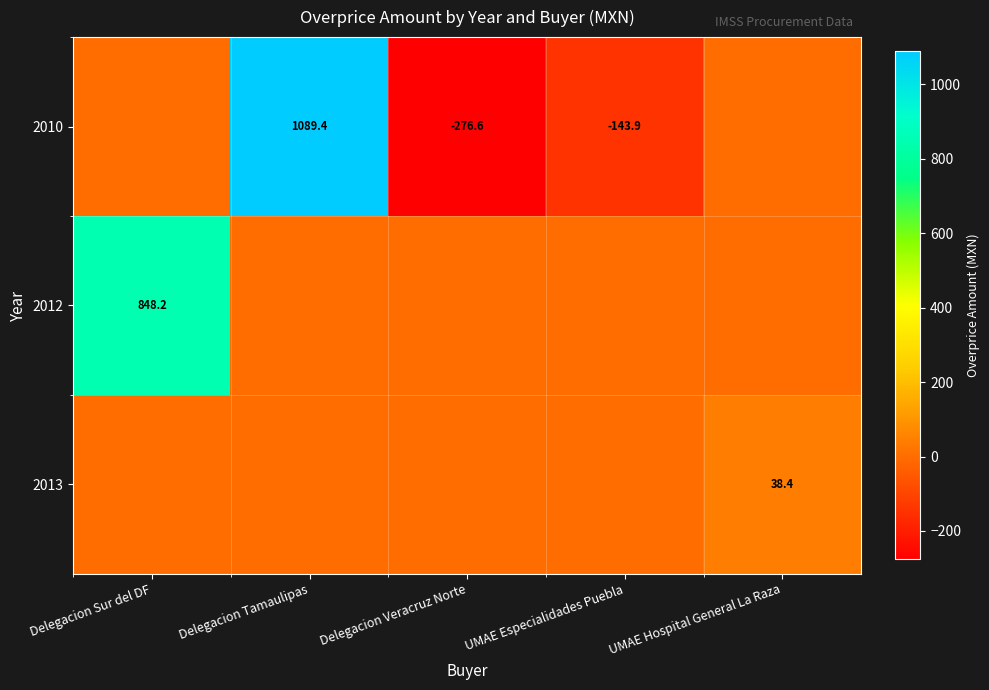

What is the spread (max minus min) of values at Delegacion Sur del DF?

848.2